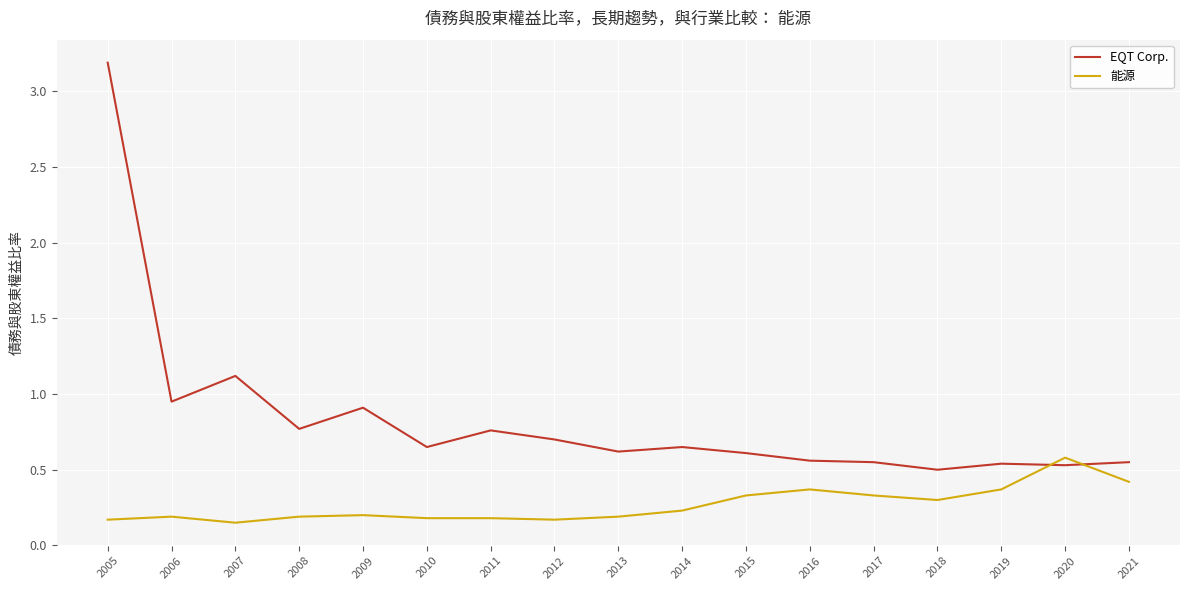

List the series in order of their peak value, lowest first.

能源, EQT Corp.